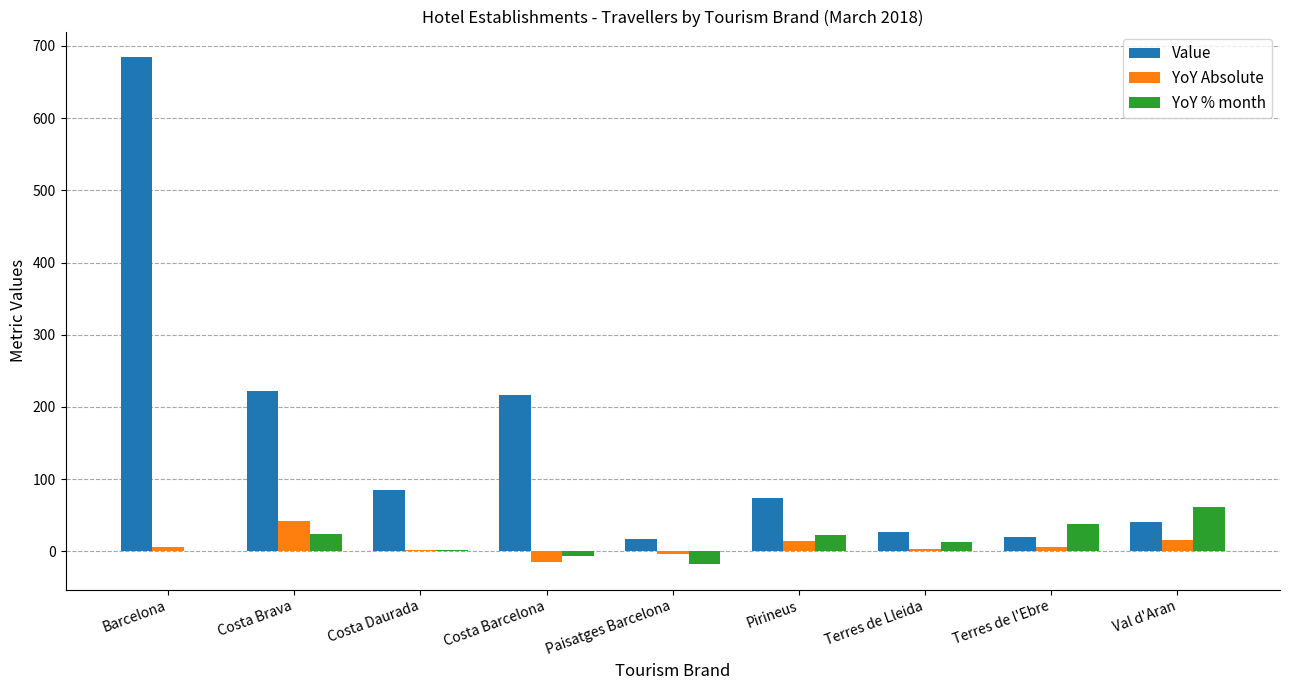

How many distinct data groups are displayed?

3